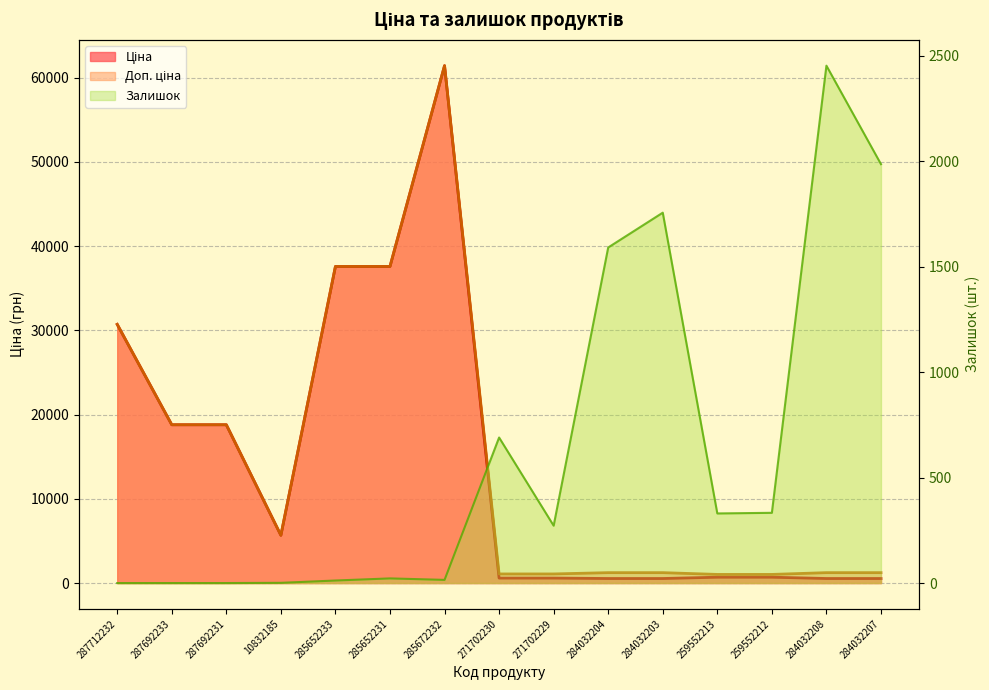

Is the value of Залишок at 287692231 greater than the value of Ціна at 271702229?

No